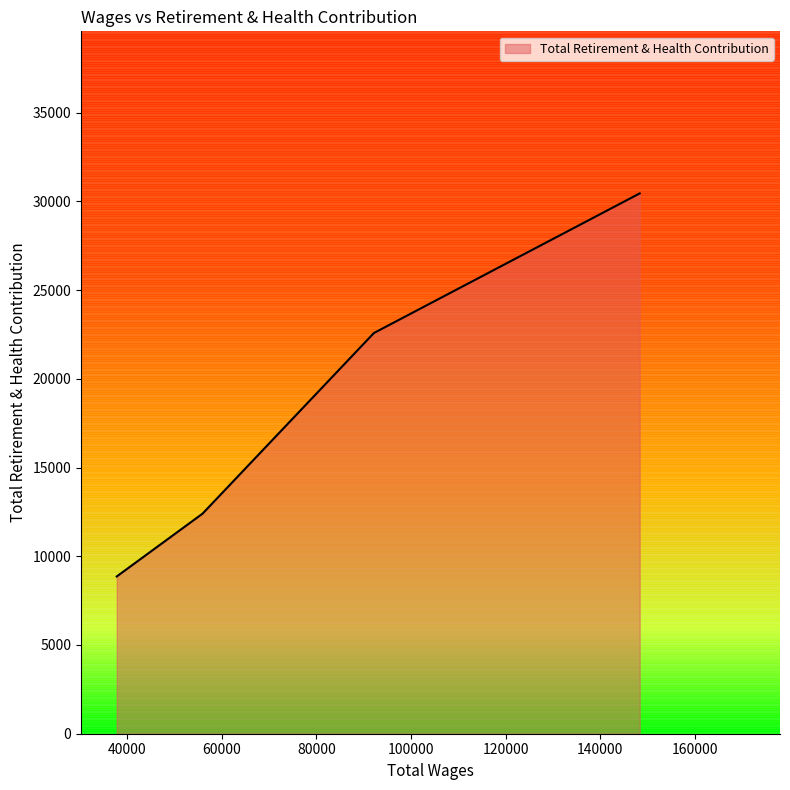

What is the difference between the second highest and second lowest values?

10181